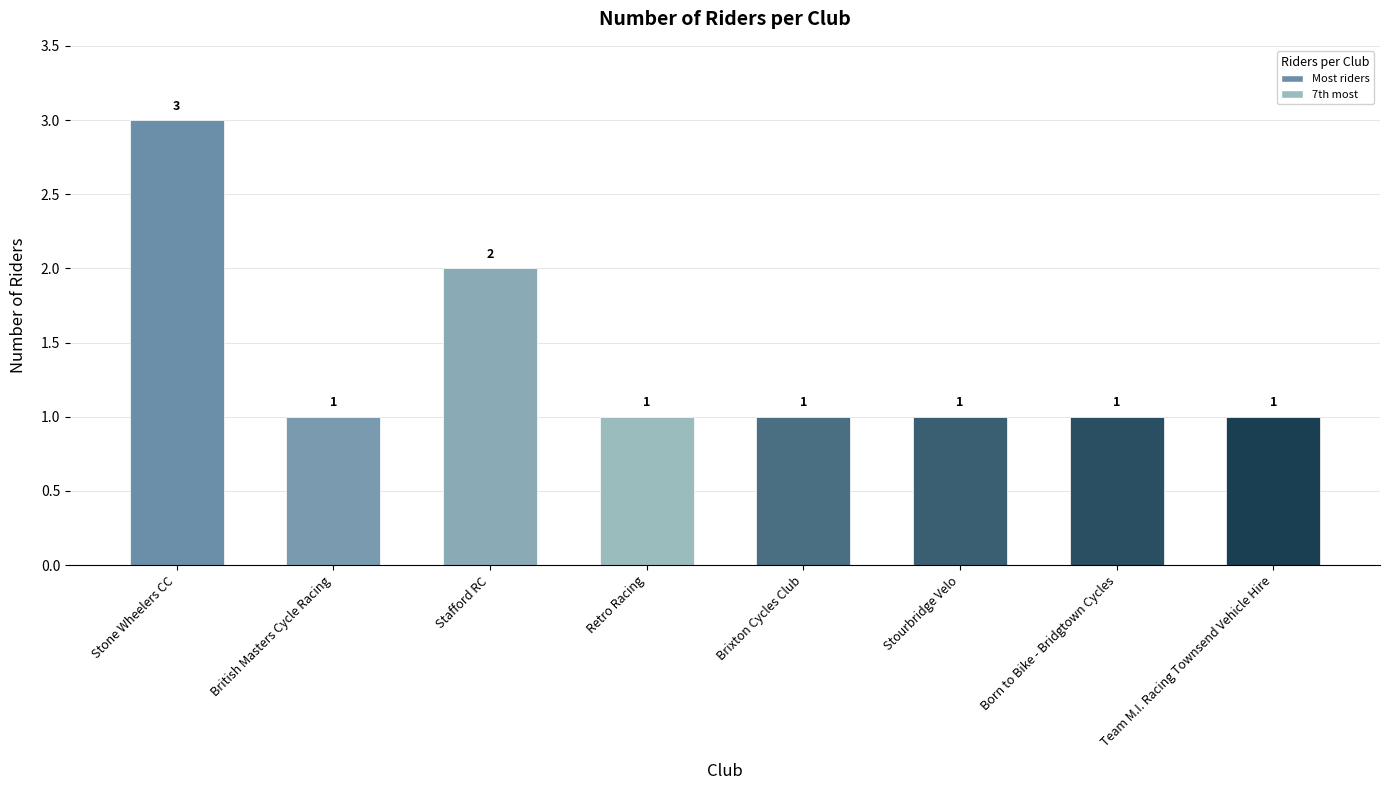

Where is the data nearest to the value 2?

Stafford RC